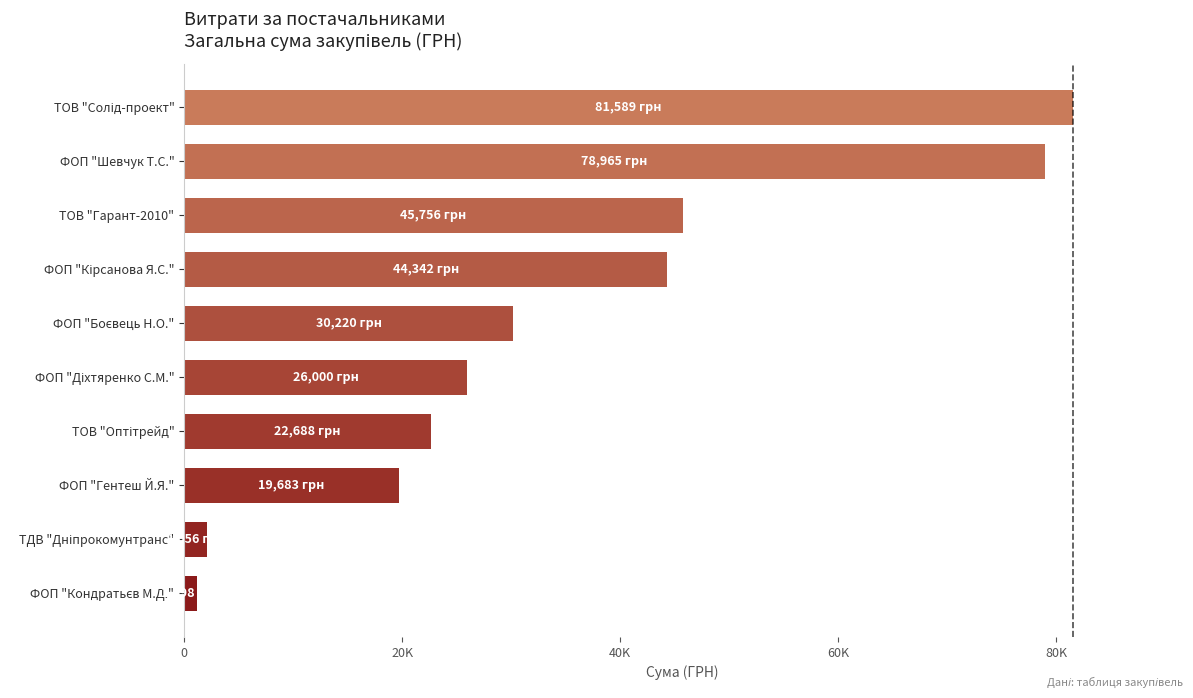

Does the chart contain any negative values?

No